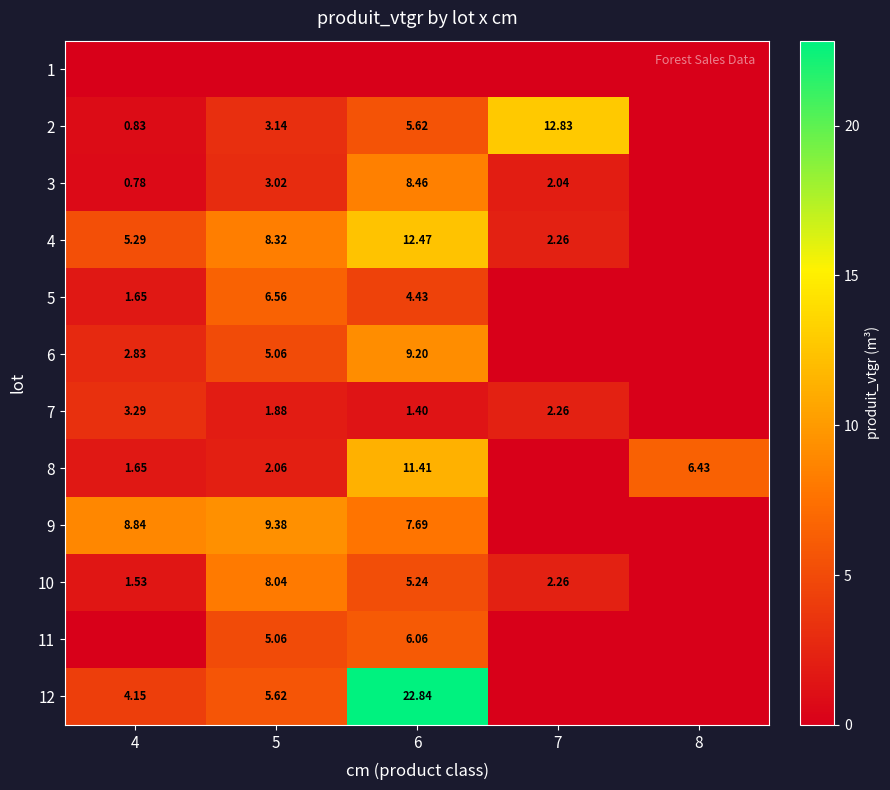

At how many categories does at least one series exceed 11?

2